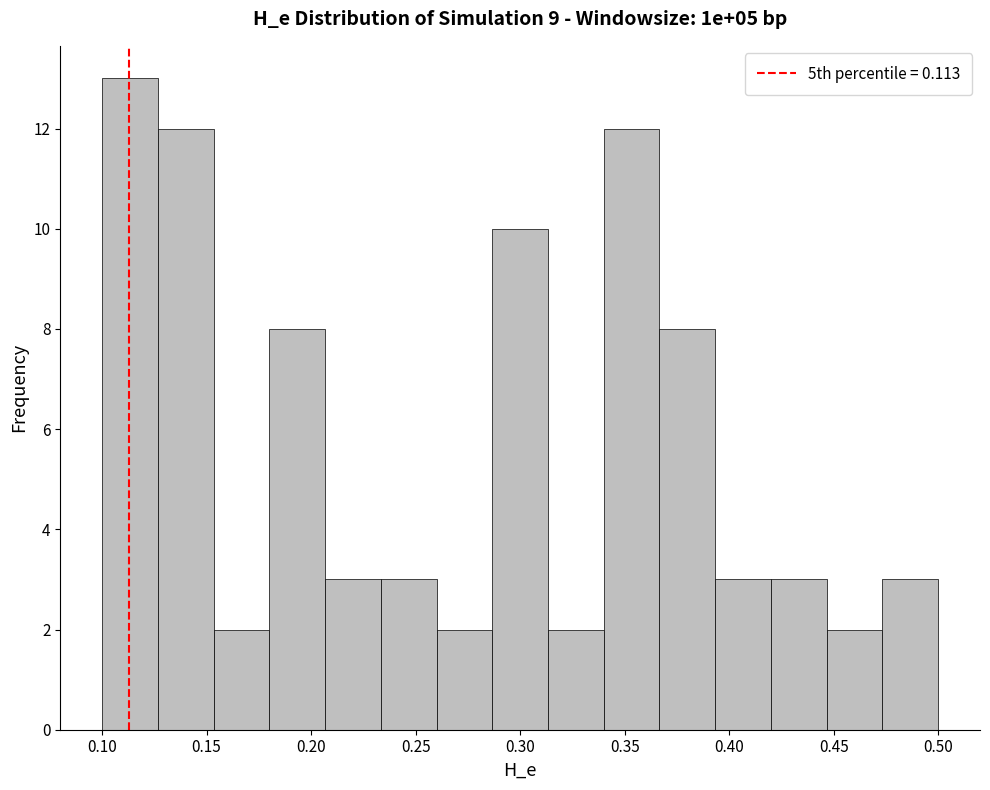

Reading left to right, list every bar in this chart as the range it spans on the x-axis followed by its height. Neither the bar edges nor the heights are printed on the chart, so give them approximately, as read against the axes.

0.100 to 0.125: 13
0.125 to 0.155: 12
0.155 to 0.180: 2
0.180 to 0.205: 8
0.205 to 0.235: 3
0.235 to 0.260: 3
0.260 to 0.285: 2
0.285 to 0.315: 10
0.315 to 0.340: 2
0.340 to 0.365: 12
0.365 to 0.395: 8
0.395 to 0.420: 3
0.420 to 0.445: 3
0.445 to 0.475: 2
0.475 to 0.500: 3